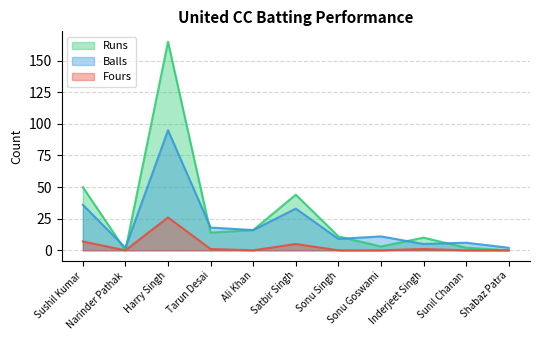

How many series are shown in this chart?

3